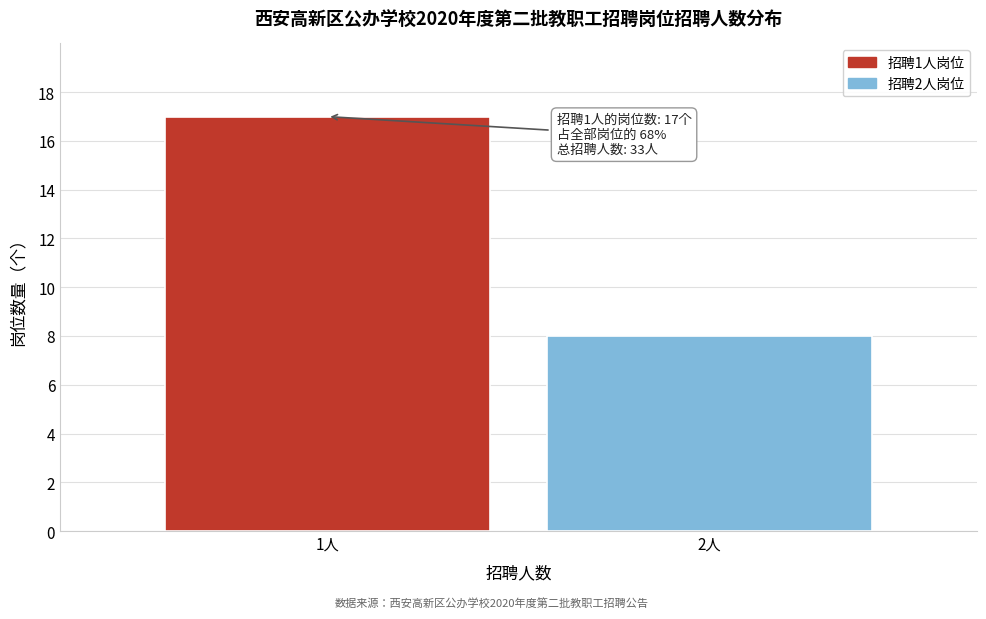

Reading left to right, list all the values displayed in this chart.

17	8